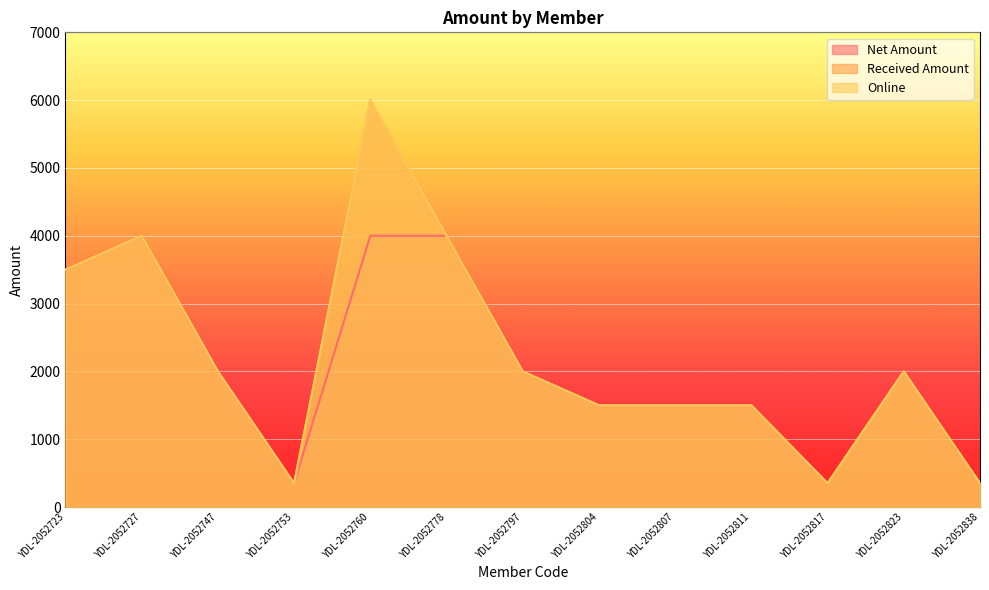

Reading left to right, transcribe all the data shown in this chart.

Net Amount: YDL-2052723=3500	YDL-2052727=4000	YDL-2052747=2000	YDL-2052753=350	YDL-2052760=4000	YDL-2052778=4000	YDL-2052797=2000	YDL-2052804=1500	YDL-2052807=1500	YDL-2052811=1500	YDL-2052817=350	YDL-2052823=2000	YDL-2052838=350
Received Amount: YDL-2052723=3500	YDL-2052727=4000	YDL-2052747=2000	YDL-2052753=350	YDL-2052760=6000	YDL-2052778=4000	YDL-2052797=2000	YDL-2052804=1500	YDL-2052807=1500	YDL-2052811=1500	YDL-2052817=350	YDL-2052823=2000	YDL-2052838=350
Online: YDL-2052723=3500	YDL-2052727=4000	YDL-2052747=2000	YDL-2052753=350	YDL-2052760=6000	YDL-2052778=4000	YDL-2052797=2000	YDL-2052804=1500	YDL-2052807=1500	YDL-2052811=1500	YDL-2052817=350	YDL-2052823=2000	YDL-2052838=350